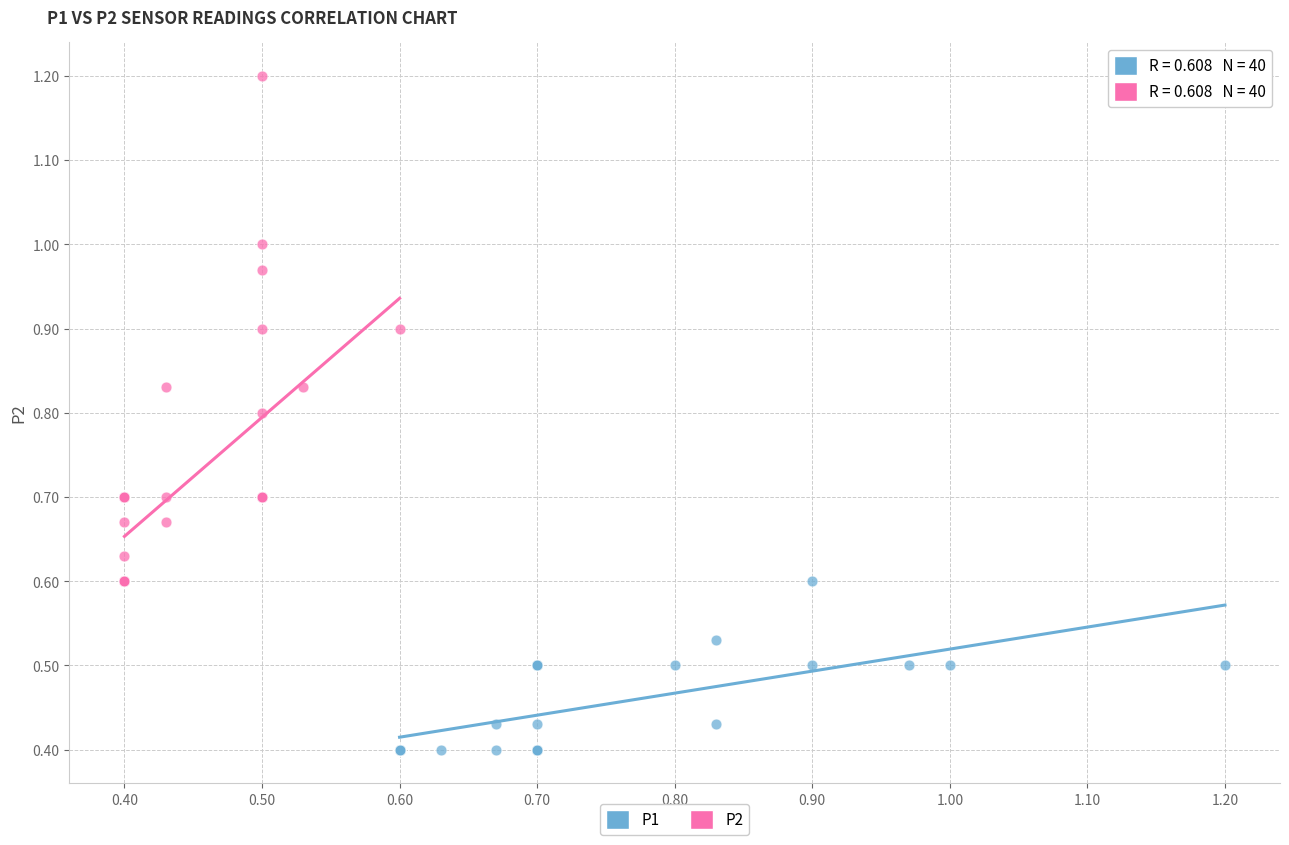

Which series contains the highest Y value?

P2